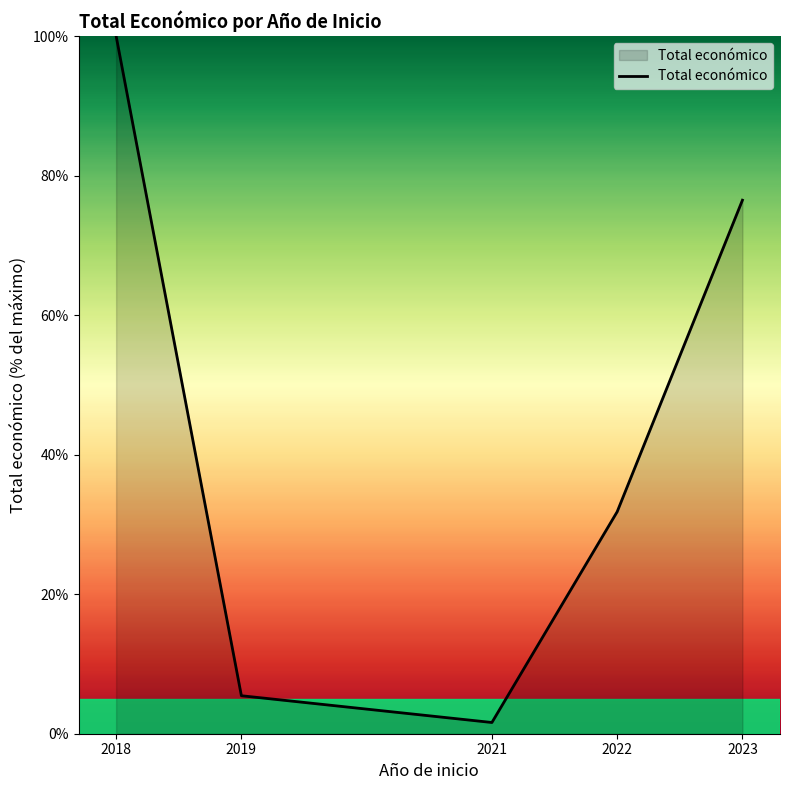

What is the ratio of the value at 2018 to the value at 2023?

1.3